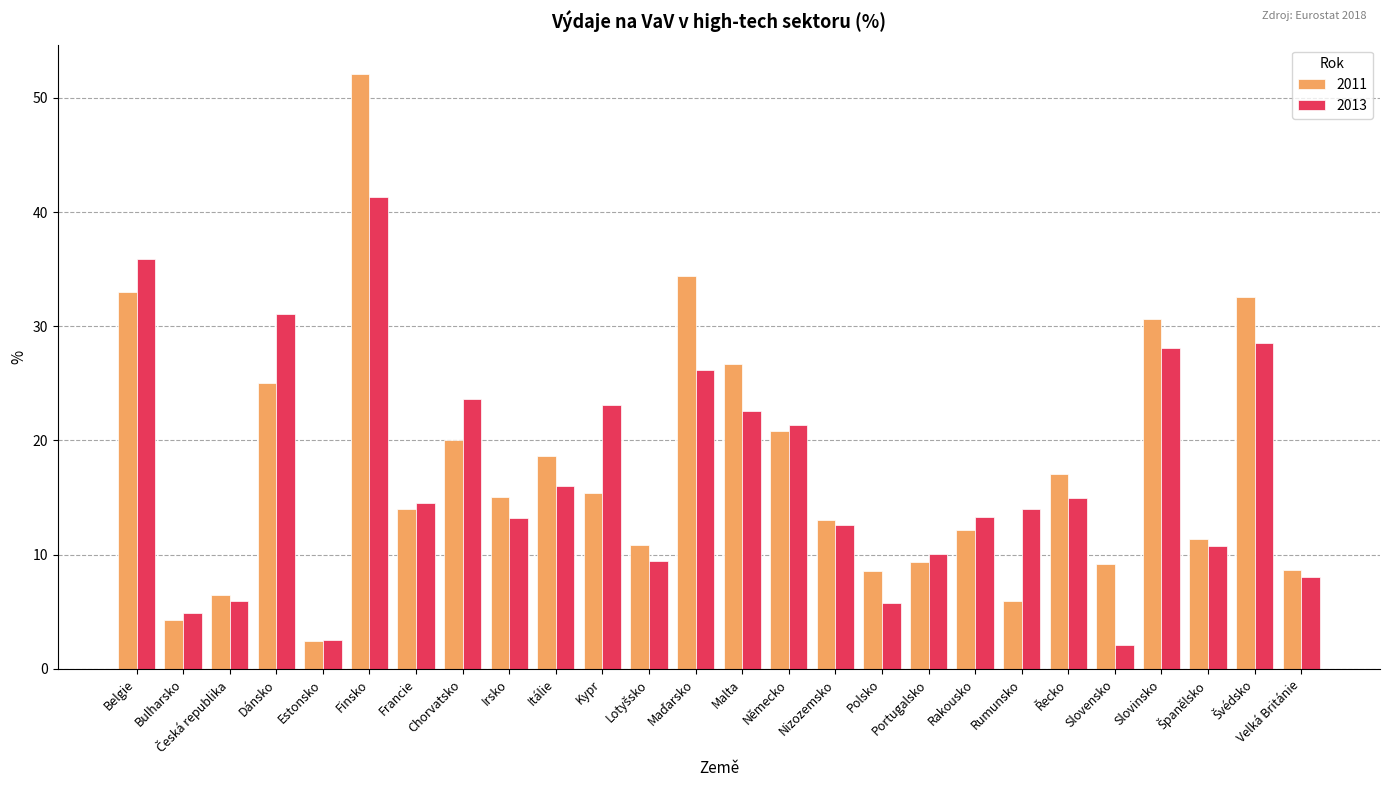

What is the lowest value of the 2011 series?

2.5